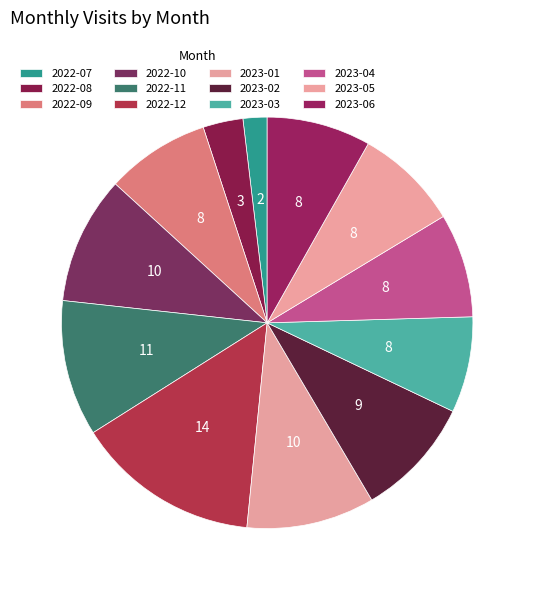

Count the number of slices in the pie.

12